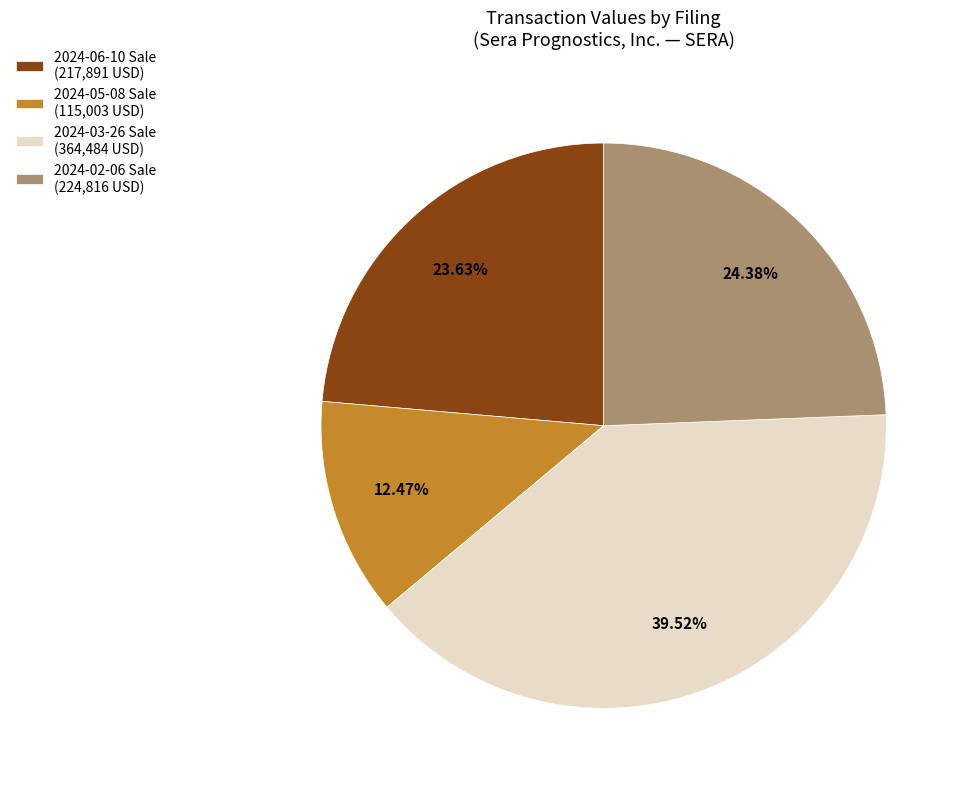

Combined, do 2024-03-26 Sale (364,484 USD) and 2024-06-10 Sale (217,891 USD) account for over 50%?

Yes